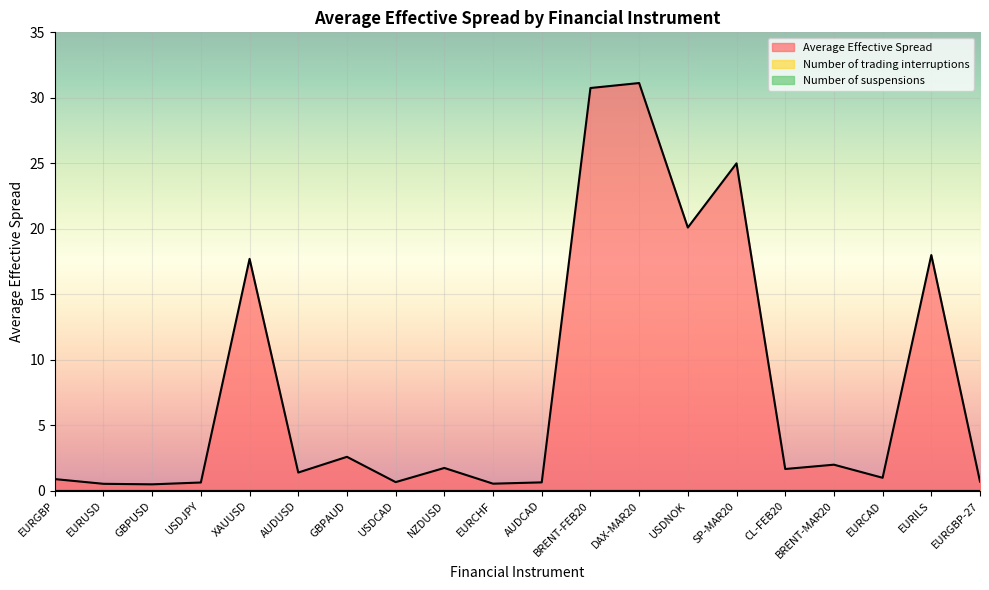

What are all the series names shown in the legend?

Number of trading interruptions, Number of suspensions, Average Effective Spread